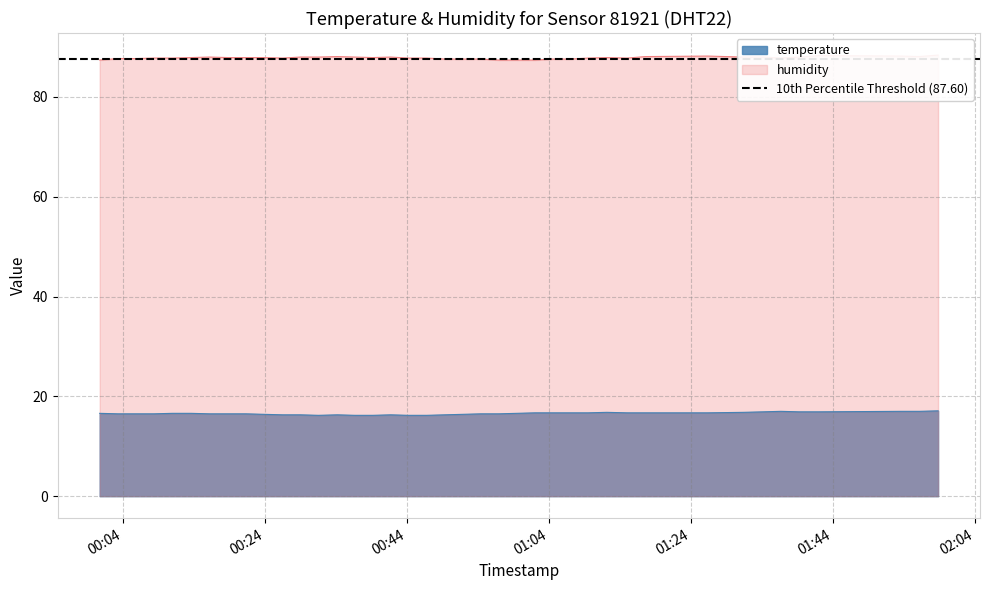

What are all the series names shown in the legend?

temperature, humidity